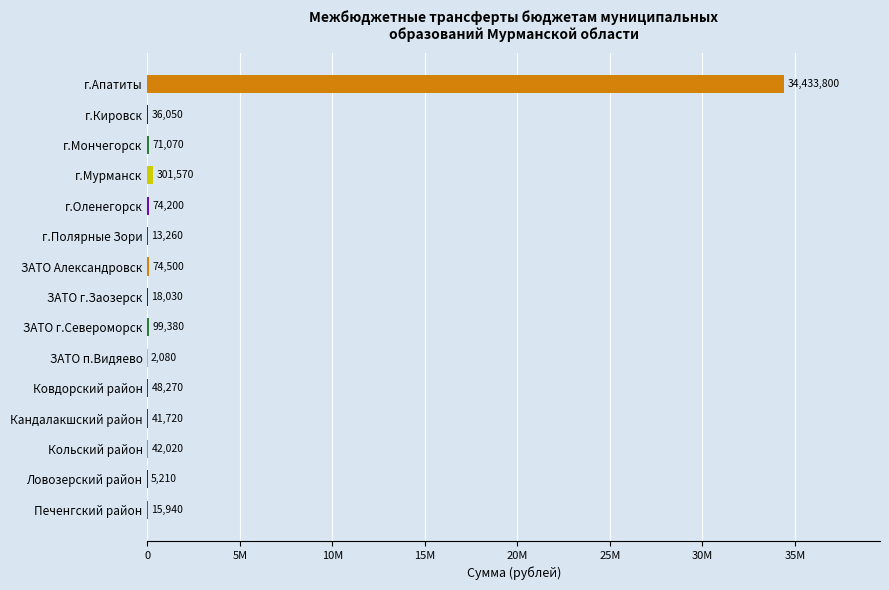

How many distinct data groups are displayed?

1